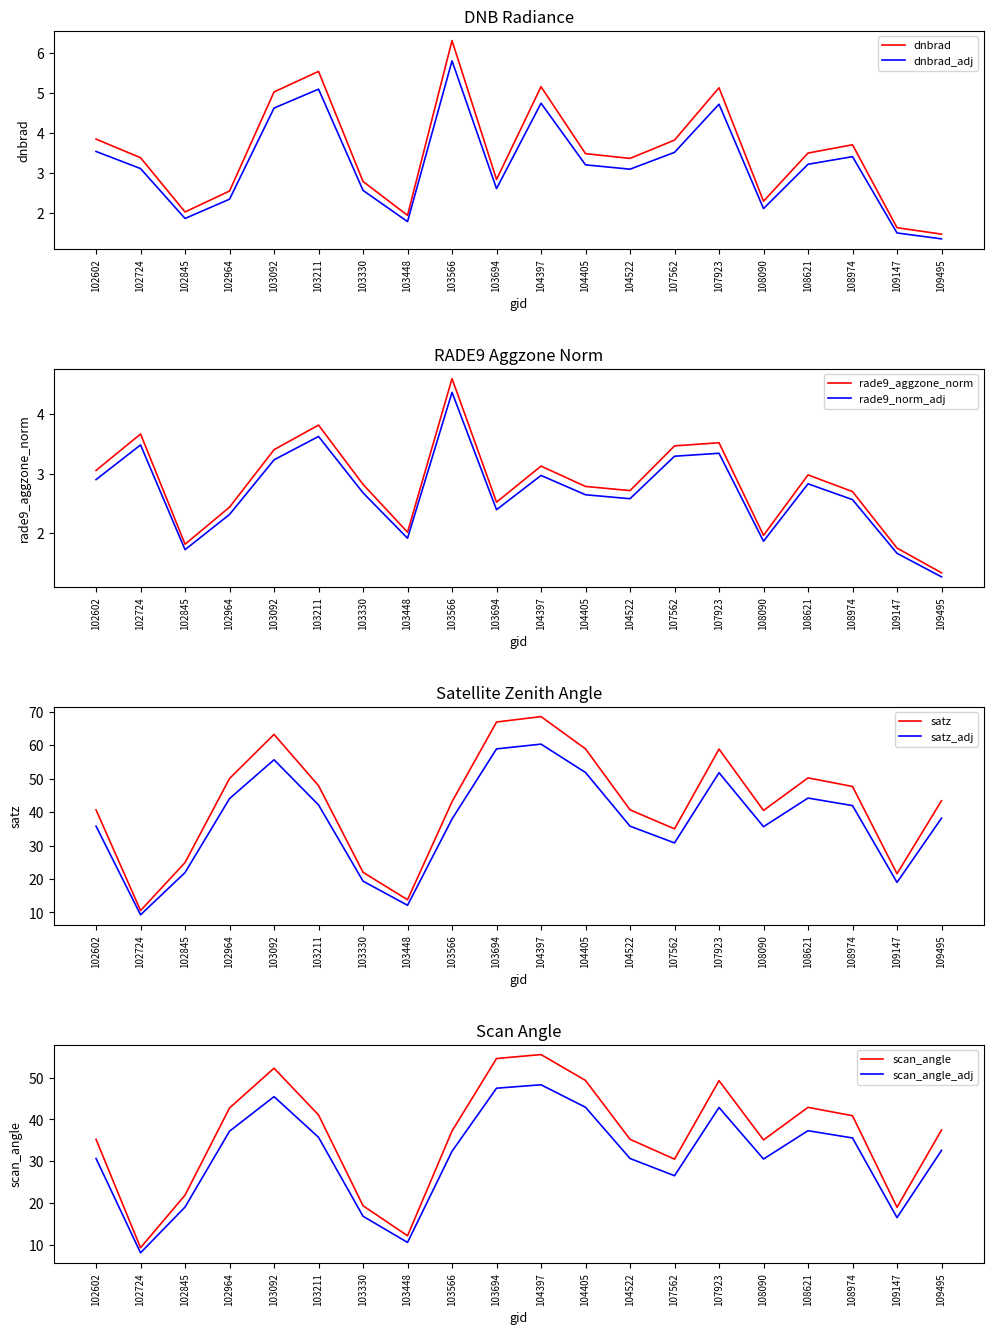

True or false: dnbrad and dnbrad_adj cross at least once.

False